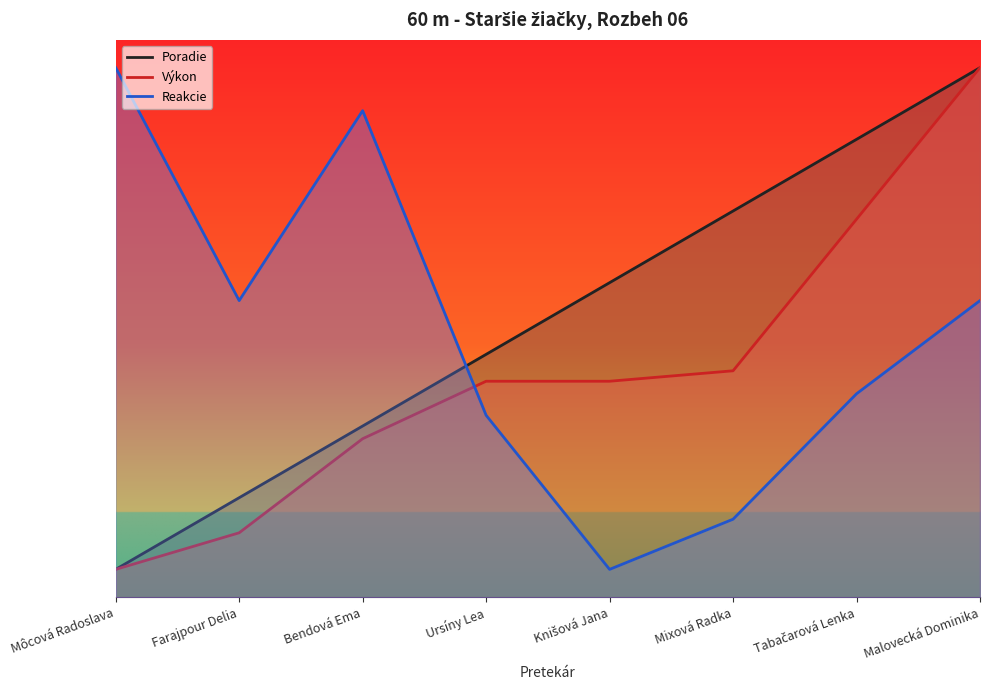

Rank the series at Tabačarová Lenka from highest to lowest value.

Poradie, Výkon, Reakcie